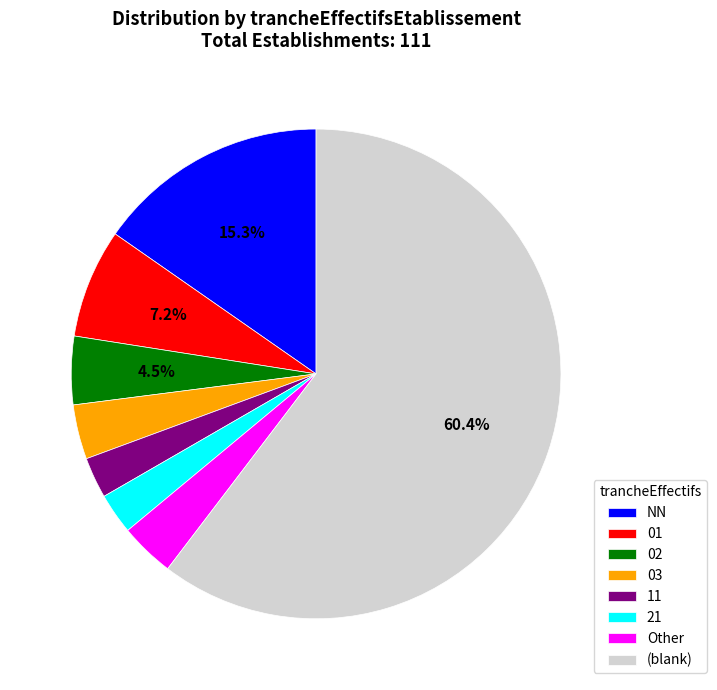

Approximately how many times larger is the value at 02 compared to 21?

1.7